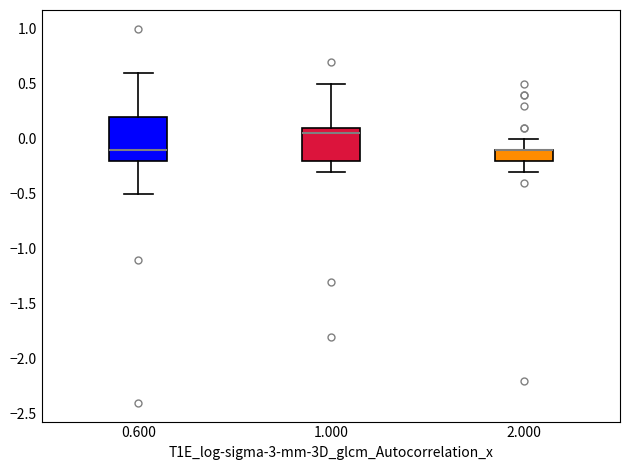

Reading left to right, transcribe this box plot: for each box, give where its median line is, the range the box spans, and where its two whiskers end, as read against the y-axis. The values are not printed on the chart, so give them approximately, as read against the axis.

0.600: median -0.10, box -0.20 to 0.20, whiskers -0.50 to 0.60
1.000: median 0.05, box -0.20 to 0.10, whiskers -0.30 to 0.50
2.000: median -0.10 (drawn on the box's upper edge), box -0.20 to -0.10, whiskers -0.30 to 0.00